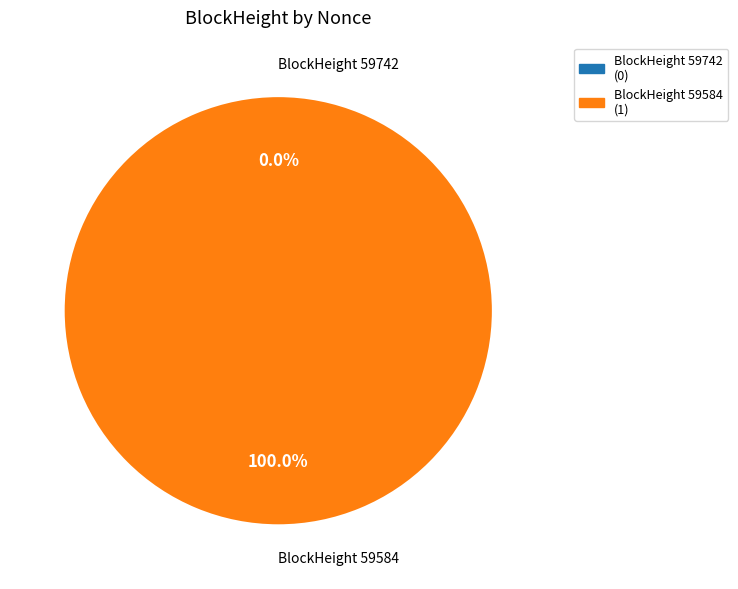

Does any single category account for the majority?

Yes